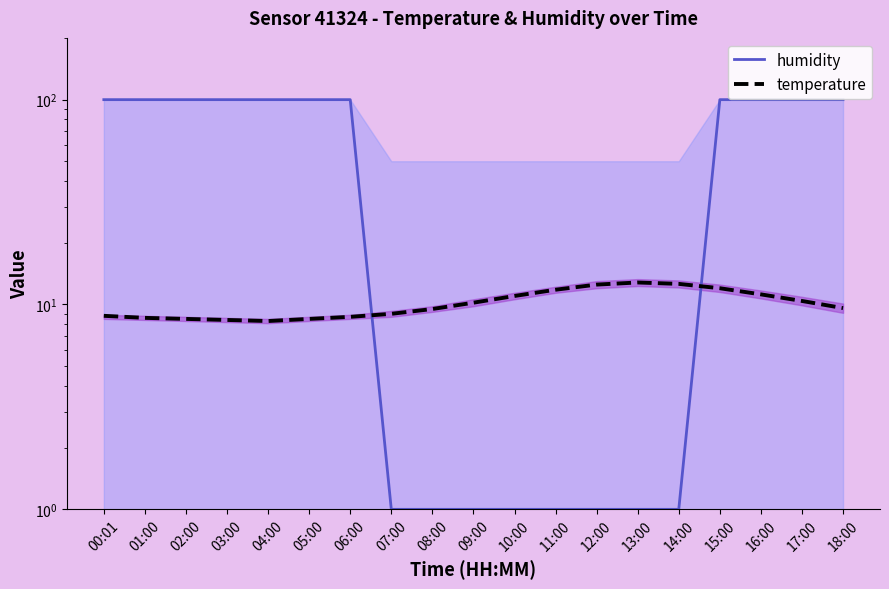

What position from the right is 05:00?

14